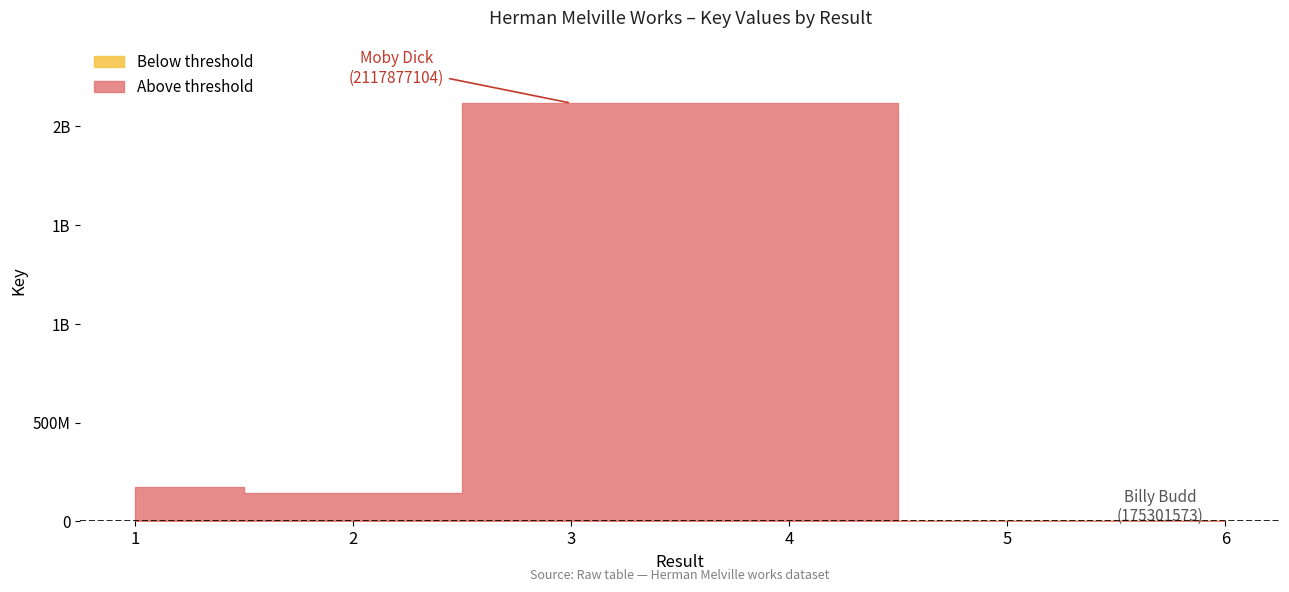

How many points are lower than both their immediate neighbors (excluding endpoints)?

1